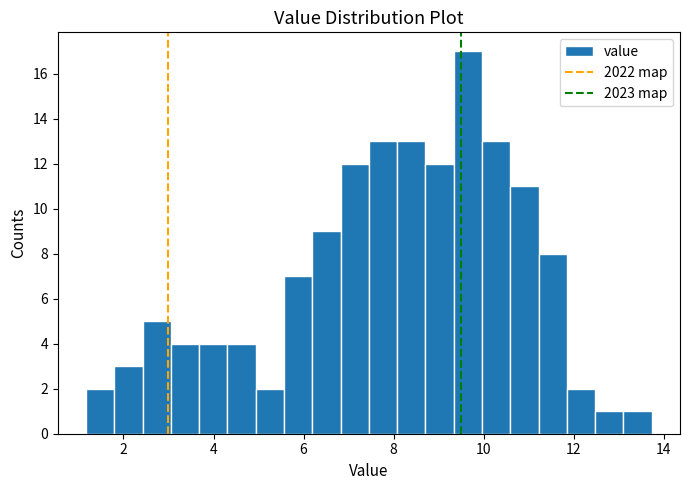

Around what value on the x-axis is the tallest bar? Give the approximate position of its centre, as read against the axis.

9.6